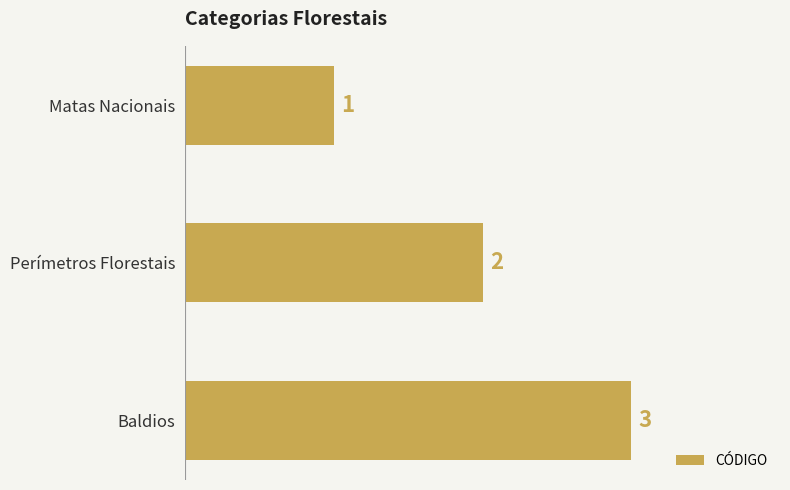

Which has a higher value, Matas Nacionais or Baldios?

Baldios